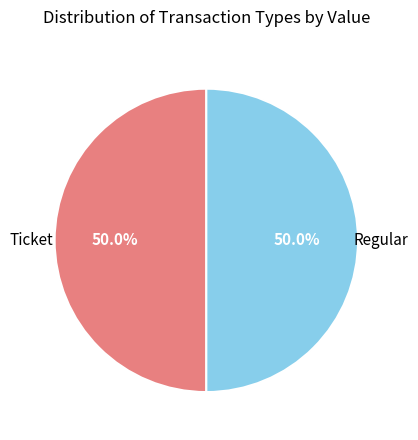

Which category has the smallest portion of the pie?

Ticket (io_index 0)